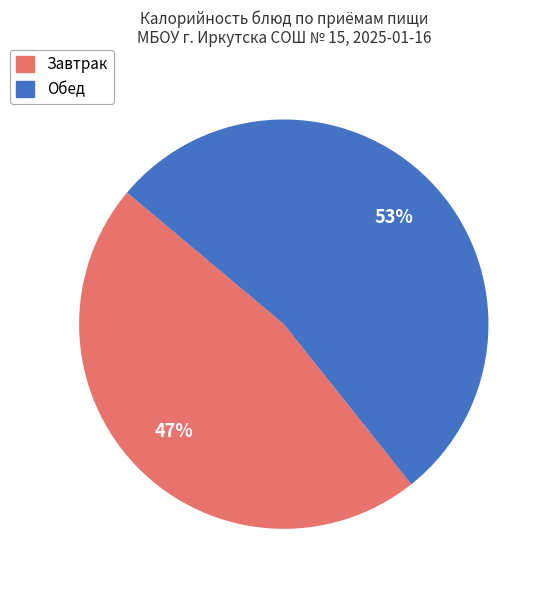

To the nearest percent, what is the average slice percentage?

50%